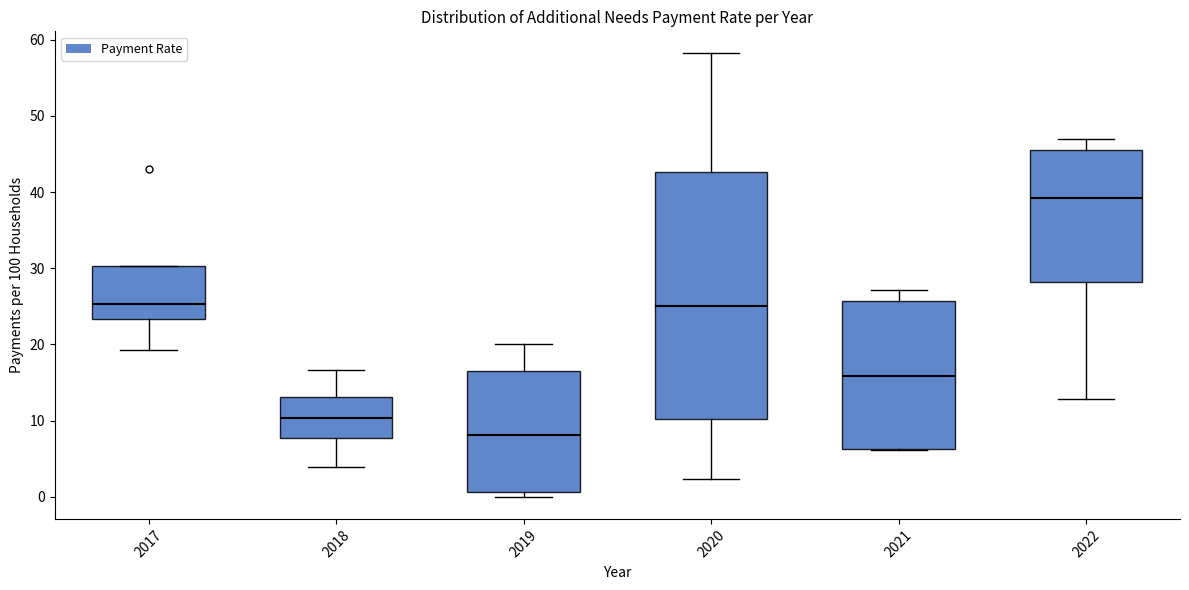

Where is the lower edge of the box at x = 2018 on the y-axis? The values are not printed on the chart, so give them approximately, as read against the axis.

8